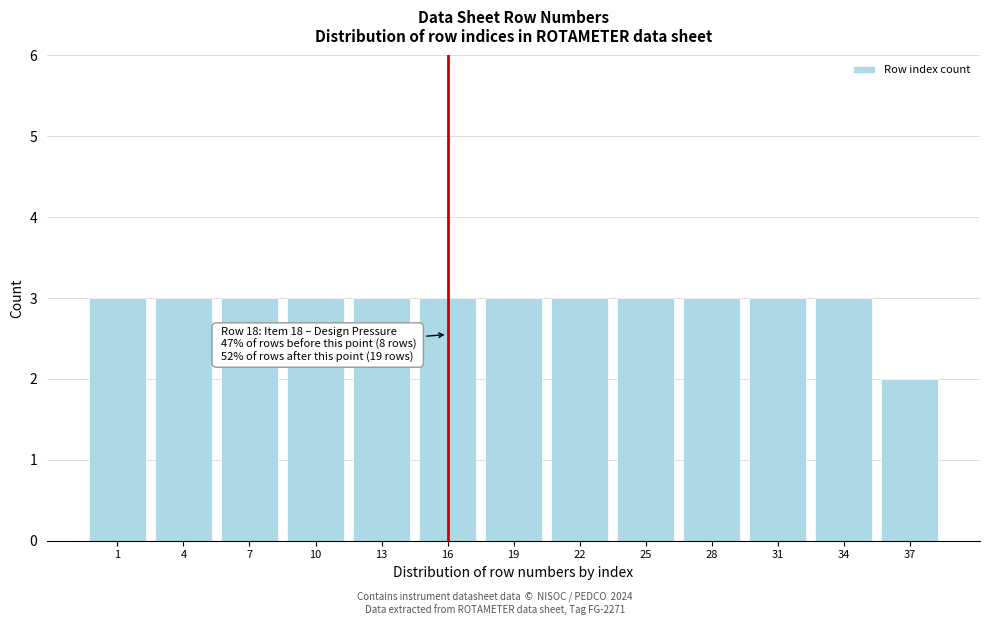

Reading right to left, extract all data points from this chart.

37=2	34=3	31=3	28=3	25=3	22=3	19=3	16=3	13=3	10=3	7=3	4=3	1=3